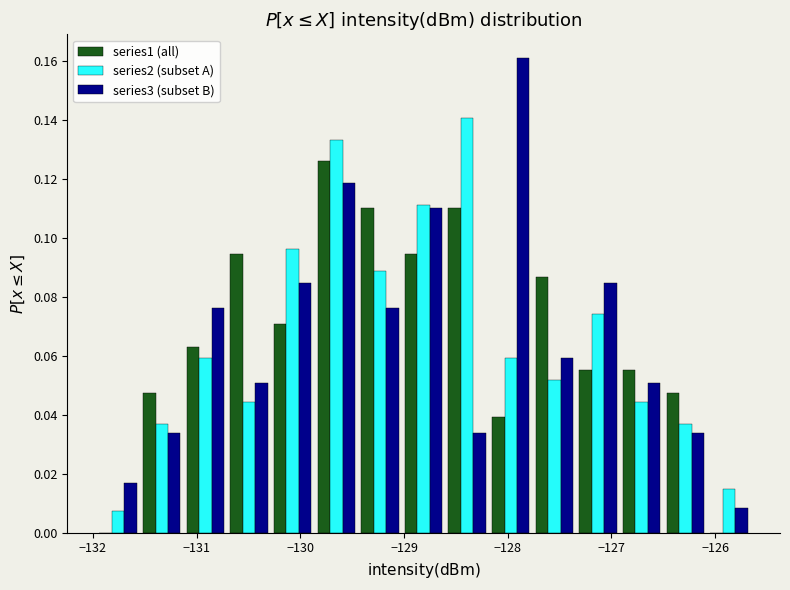

Reading left to right, transcribe this chart: for each range on the x-axis, give the height of each series' bar. Neither the bar edges nor the heights are printed on the chart, so give them approximately, as read against the axes.

-132.0 to -131.5: series1 (all)=0	series2 (subset A)=0.008	series3 (subset B)=0.016
-131.5 to -131.1: series1 (all)=0.048	series2 (subset A)=0.038	series3 (subset B)=0.034
-131.1 to -130.7: series1 (all)=0.062	series2 (subset A)=0.060	series3 (subset B)=0.076
-130.7 to -130.3: series1 (all)=0.094	series2 (subset A)=0.044	series3 (subset B)=0.050
-130.3 to -129.9: series1 (all)=0.070	series2 (subset A)=0.096	series3 (subset B)=0.084
-129.9 to -129.4: series1 (all)=0.126	series2 (subset A)=0.134	series3 (subset B)=0.118
-129.4 to -129.0: series1 (all)=0.110	series2 (subset A)=0.088	series3 (subset B)=0.076
-129.0 to -128.6: series1 (all)=0.094	series2 (subset A)=0.112	series3 (subset B)=0.110
-128.6 to -128.2: series1 (all)=0.110	series2 (subset A)=0.140	series3 (subset B)=0.034
-128.2 to -127.8: series1 (all)=0.040	series2 (subset A)=0.060	series3 (subset B)=0.162
-127.8 to -127.3: series1 (all)=0.086	series2 (subset A)=0.052	series3 (subset B)=0.060
-127.3 to -126.9: series1 (all)=0.056	series2 (subset A)=0.074	series3 (subset B)=0.084
-126.9 to -126.5: series1 (all)=0.056	series2 (subset A)=0.044	series3 (subset B)=0.050
-126.5 to -126.1: series1 (all)=0.048	series2 (subset A)=0.038	series3 (subset B)=0.034
-126.1 to -125.7: series1 (all)=0	series2 (subset A)=0.014	series3 (subset B)=0.008